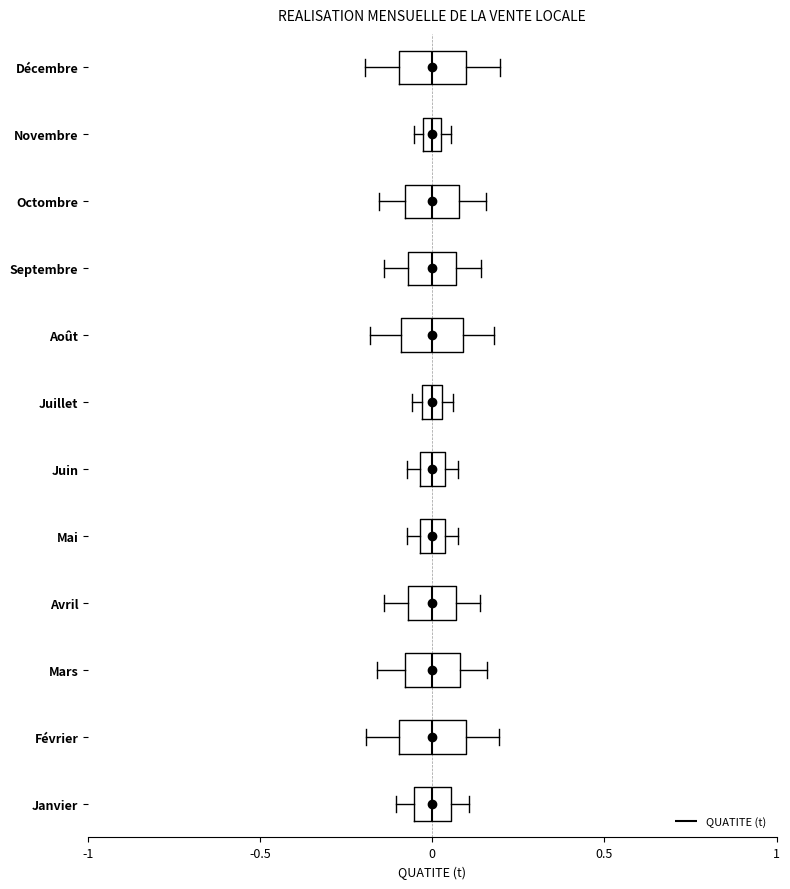

Where does the right whisker of the box for Octombre end on the x-axis? The values are not printed on the chart, so give them approximately, as read against the axis.

0.15